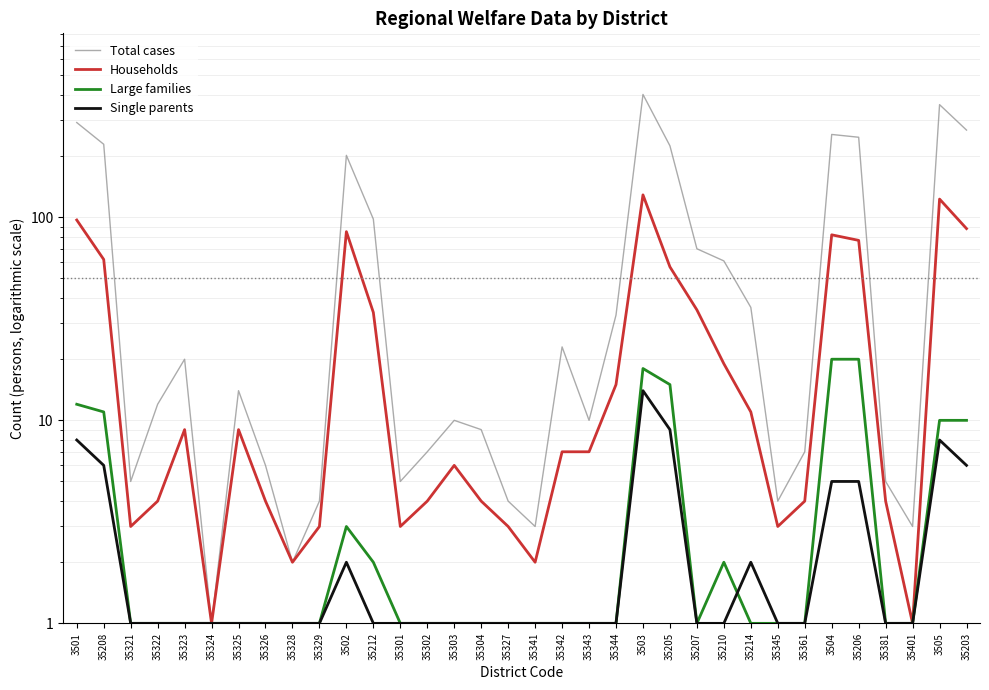

What is the label of the 27th point from the right?

35326